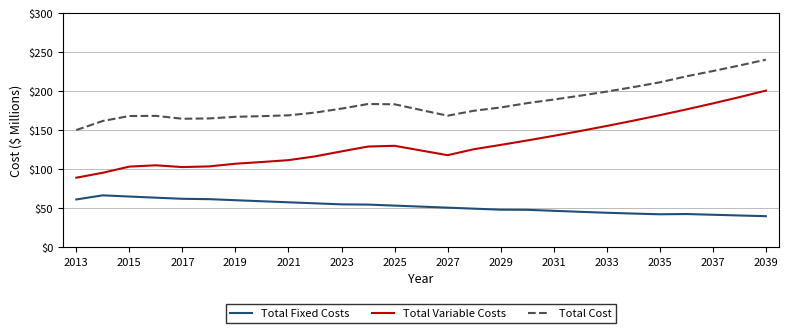

What is the highest value of the Total Variable Costs series?

200.8